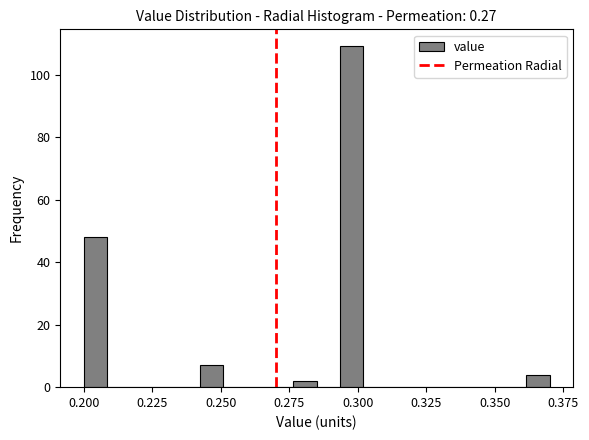

Around what value on the x-axis is the tallest bar? Give the approximate position of its centre, as read against the axis.

0.300